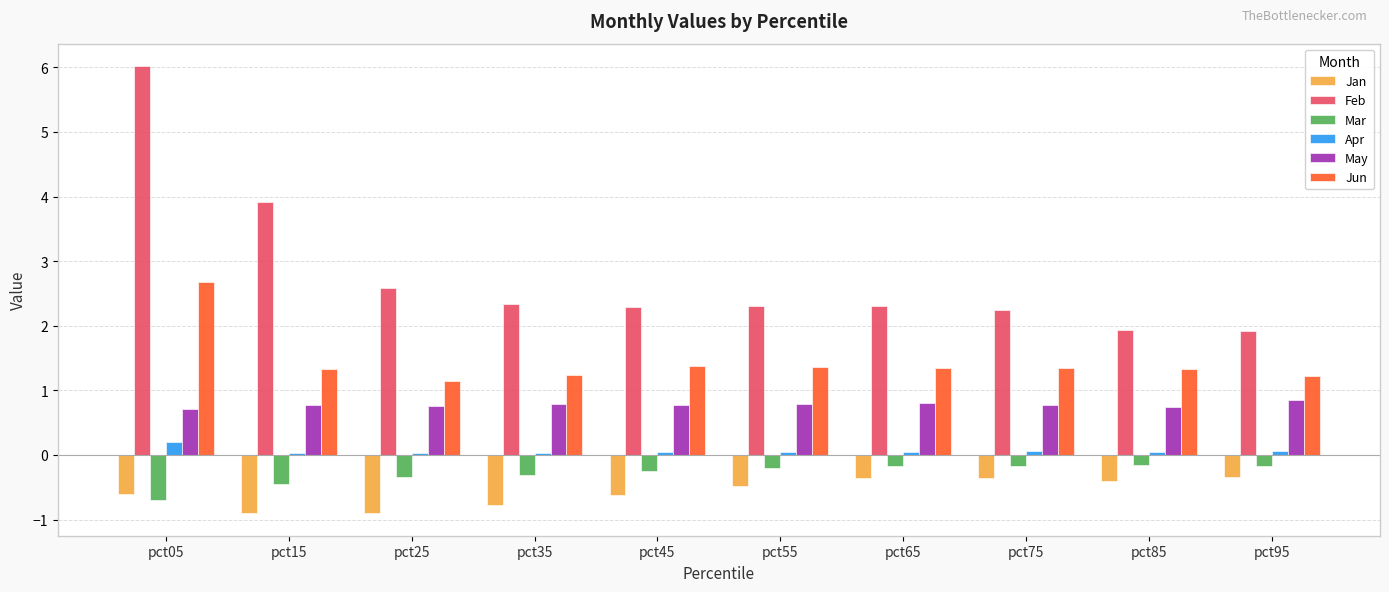

Is it true that Jun equals 0.6 at pct35?

False